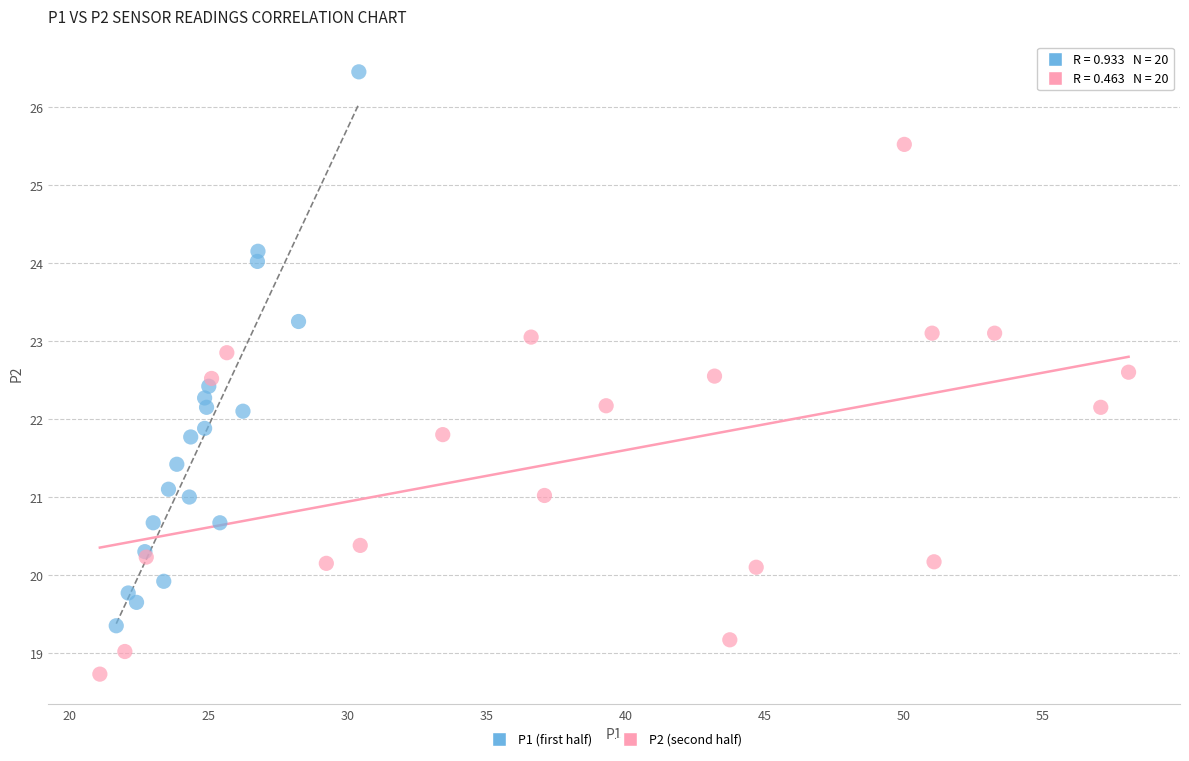

Which series reaches the minimum Y coordinate?

P2 (second half)